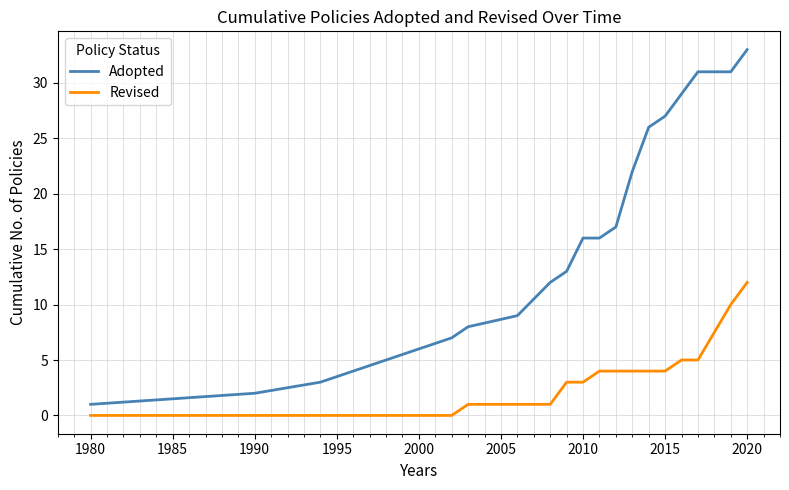

What is the difference between the maximum and minimum values in the Adopted series?

32